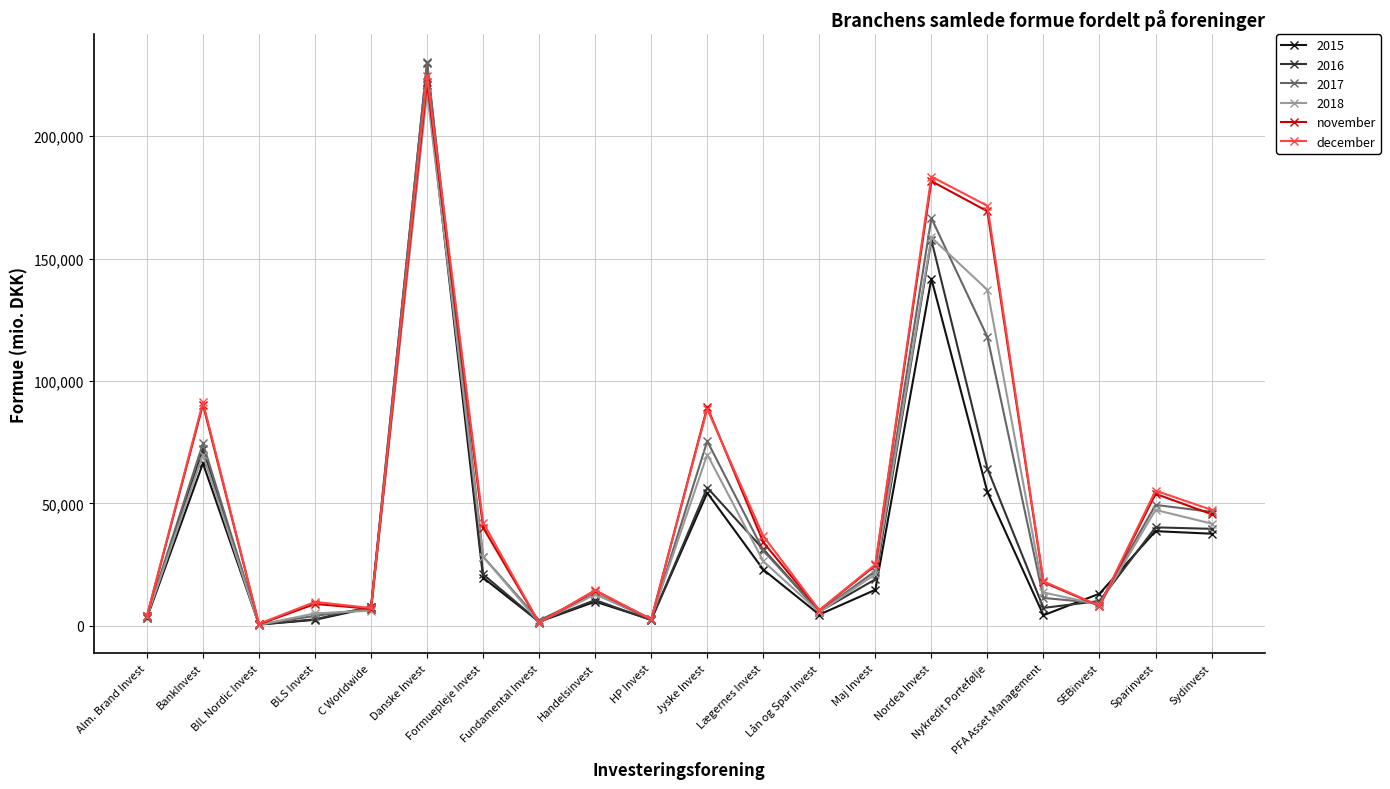

Which category has the highest value across all series?

Danske Invest